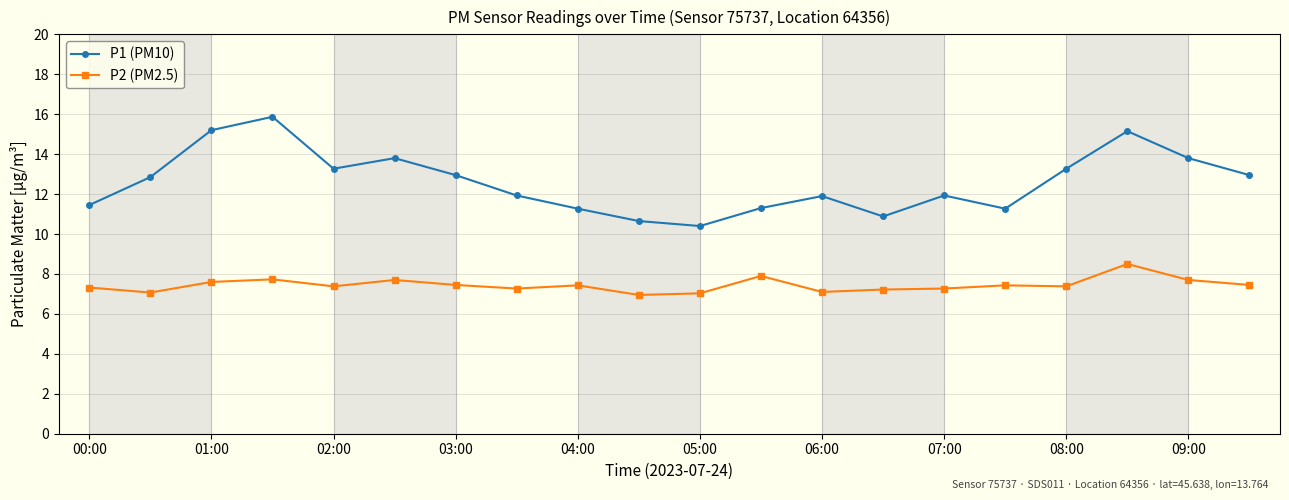

List the series in order of their overall mean, highest first.

P1 (PM10), P2 (PM2.5)